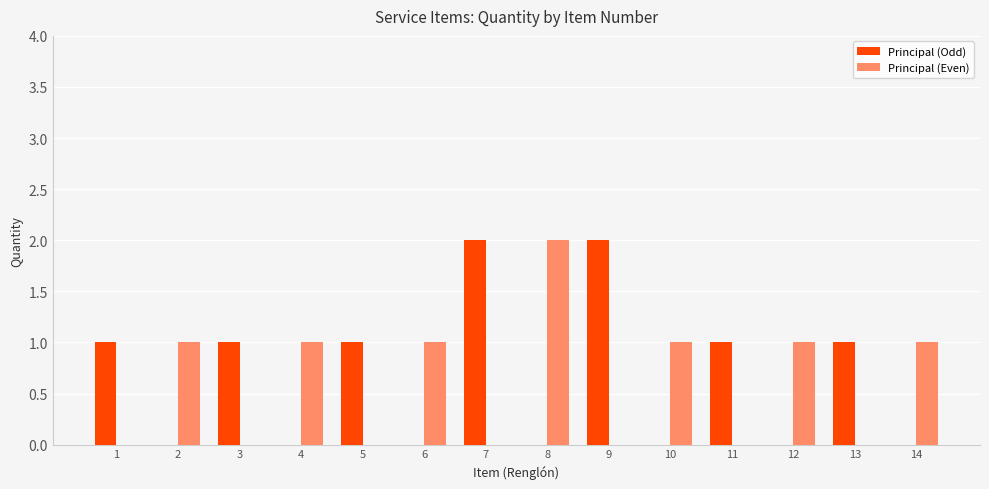

True or false: Principal (Odd) has a value of 1 at 6.

False